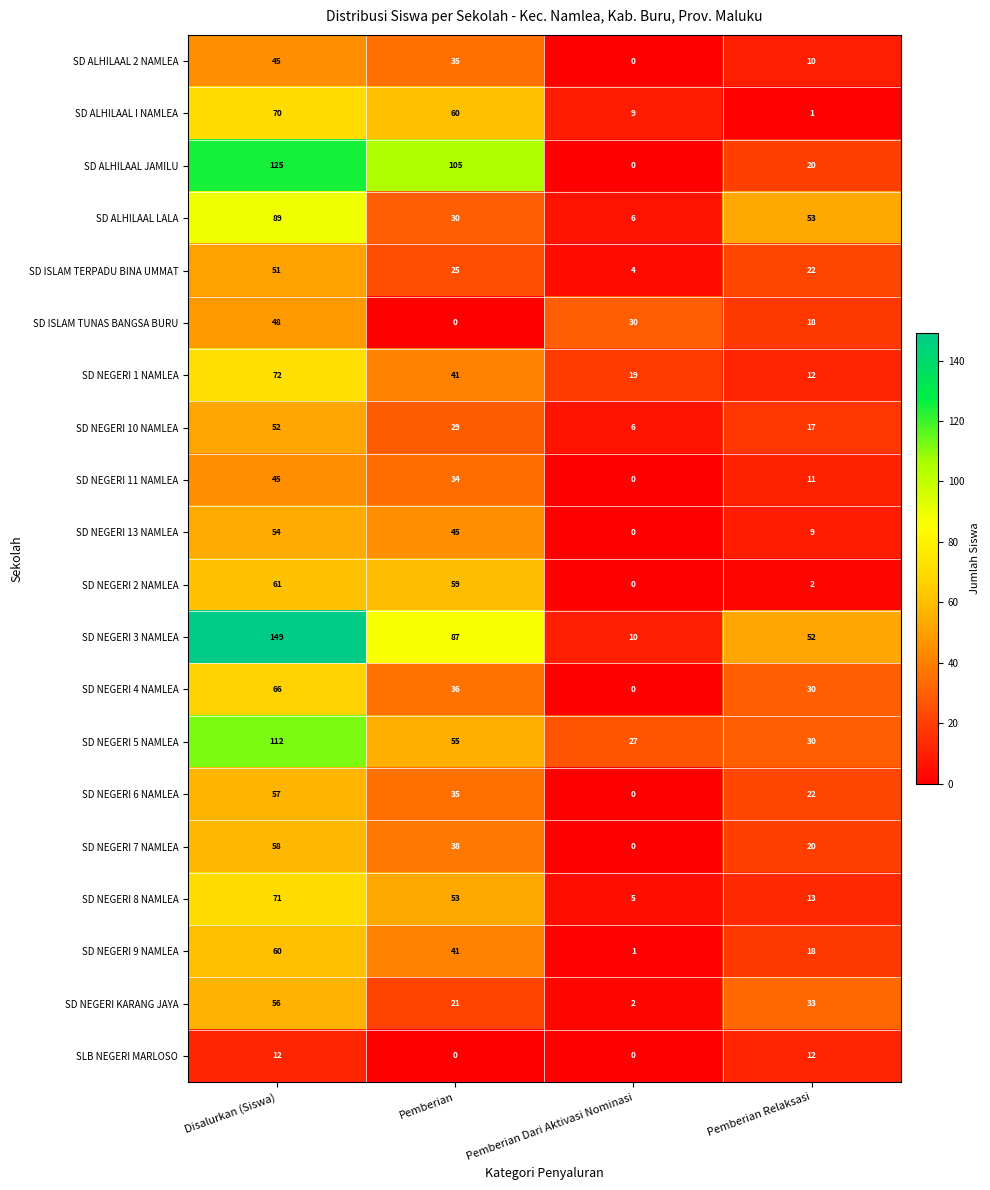

What is the total value across all series at Disalurkan (Siswa)?

1353